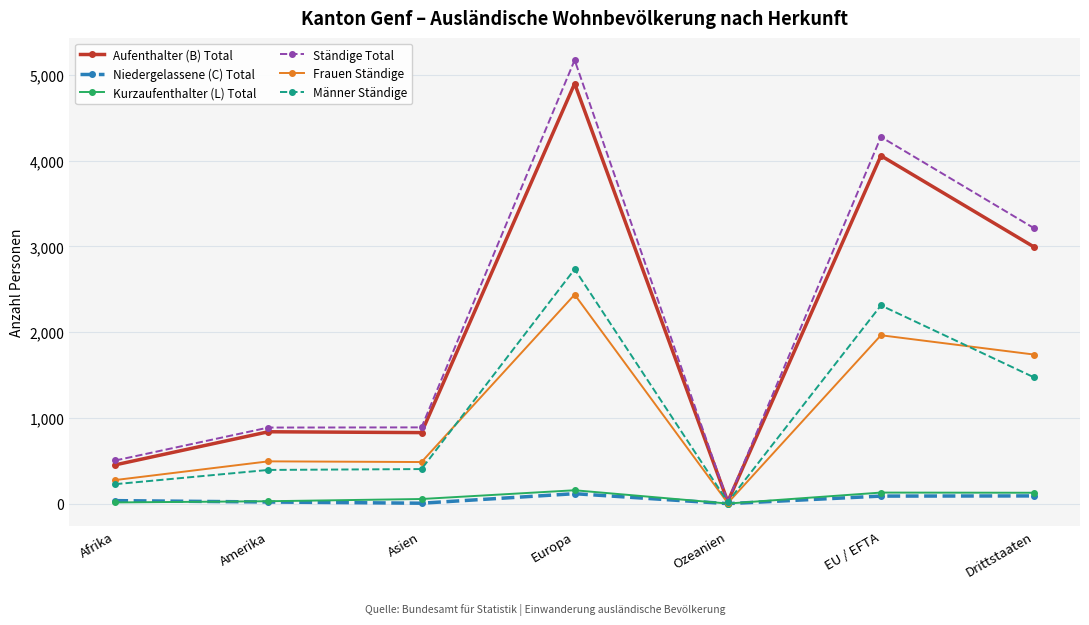

Where is Ständige Total nearest to the value 2599?

Drittstaaten